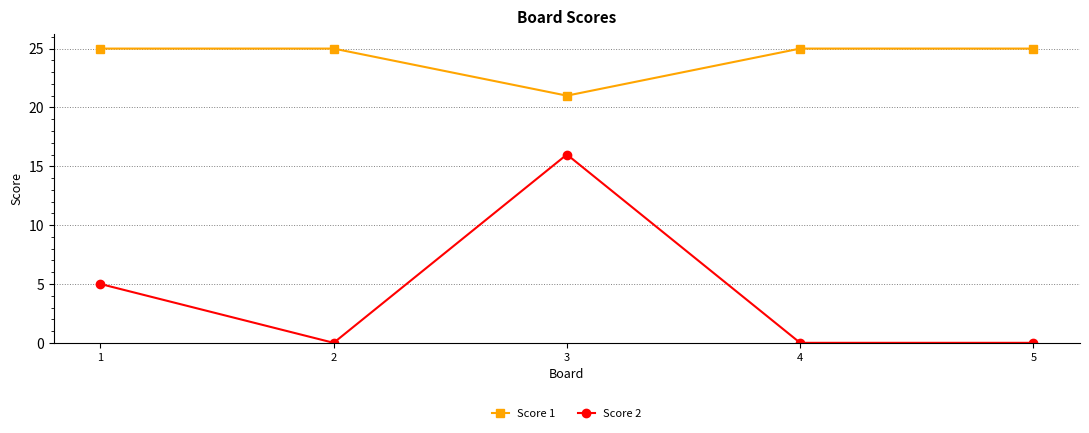

What is the lowest value of the Score 1 series?

21